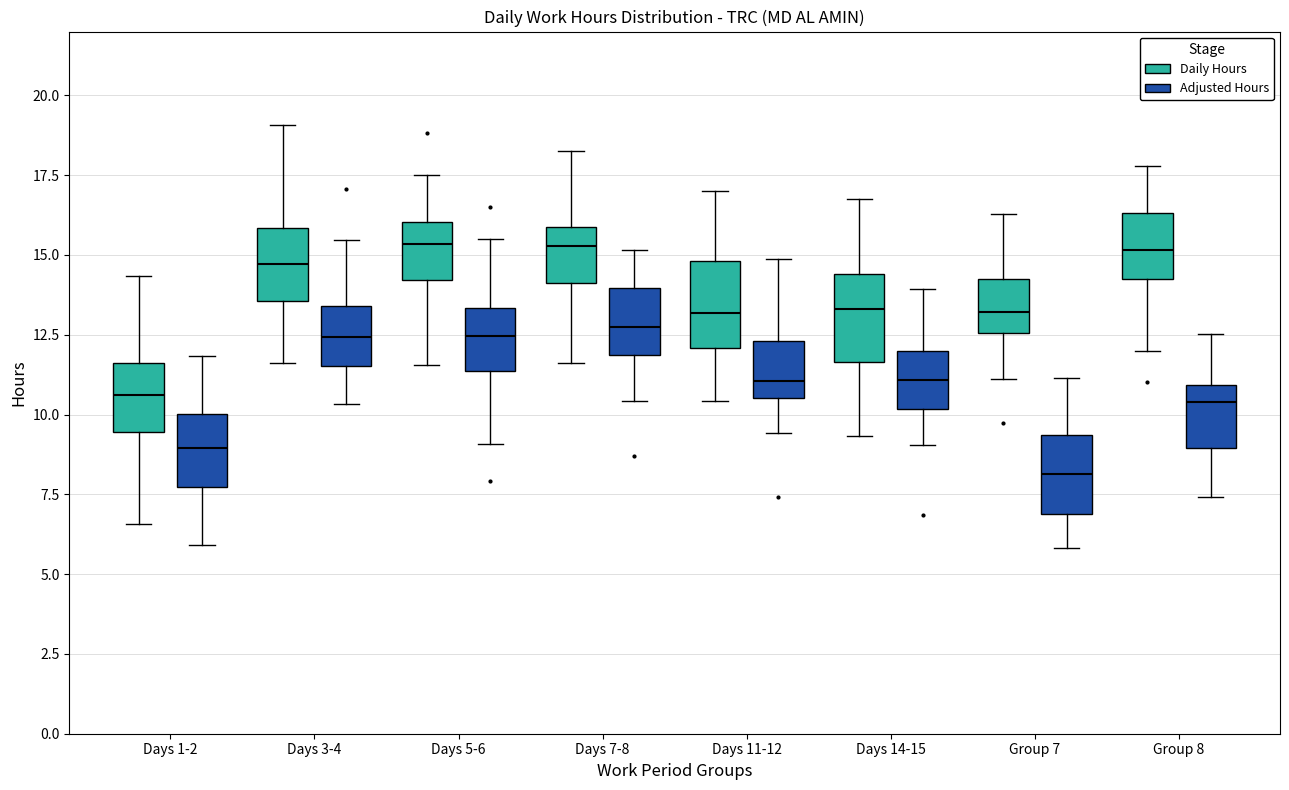

Where does the median line of the box for Days 7-8 (Adjusted Hours) sit on the y-axis? The values are not printed on the chart, so give them approximately, as read against the axis.

13.0